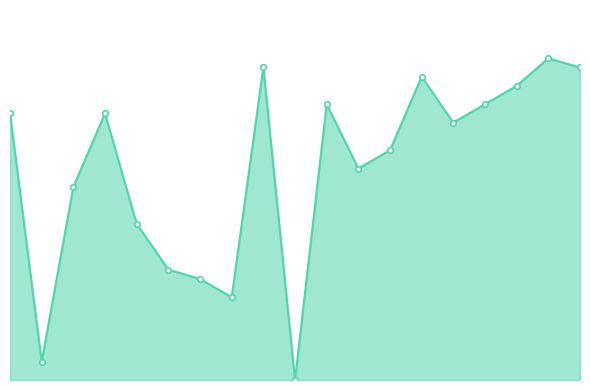

What is the difference between the maximum and minimum values?

35